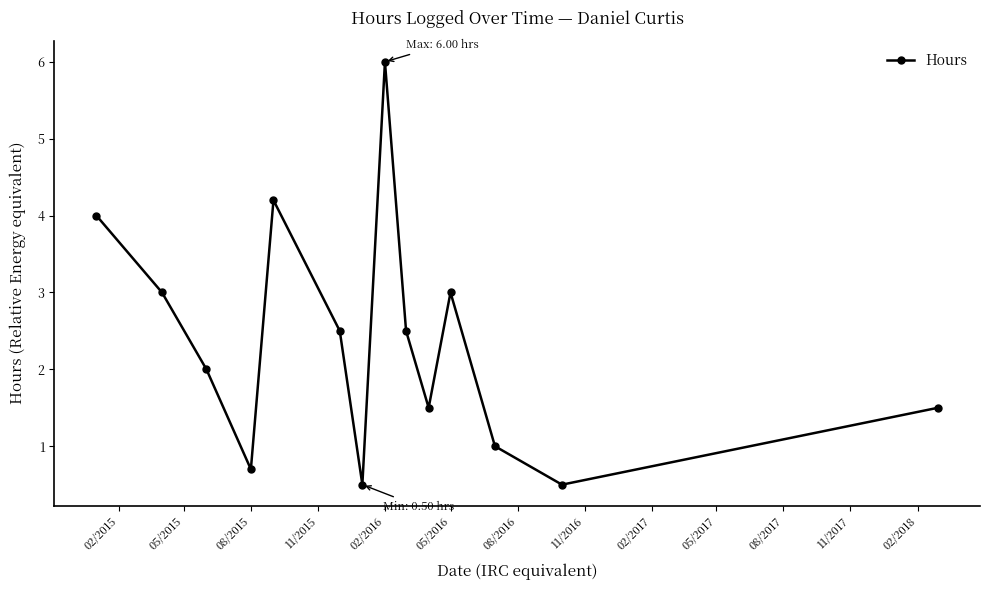

How many points are higher than both their immediate neighbors (excluding endpoints)?

3